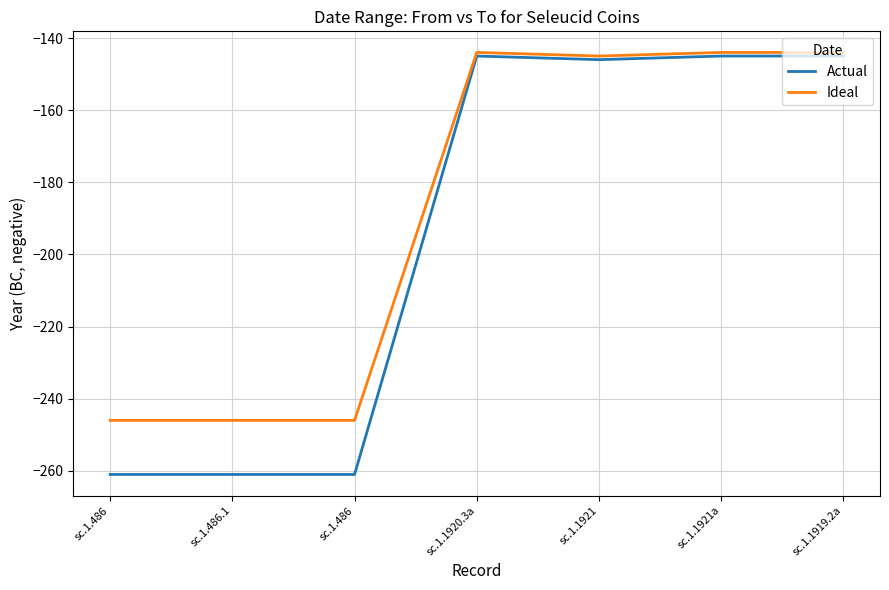

Where is the first local minimum for Ideal?

sc.1.1921